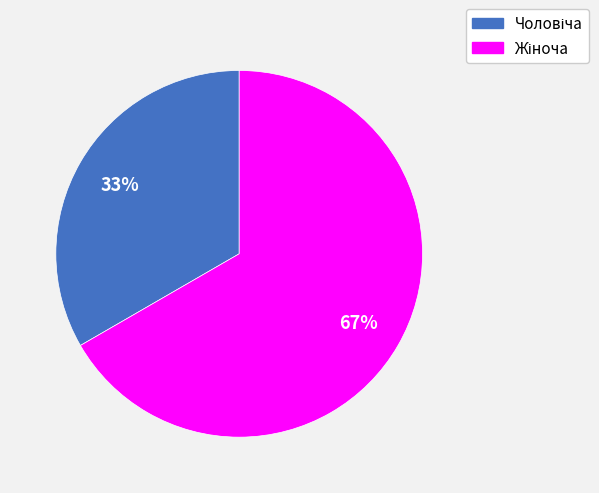

To the nearest percent, what is the average slice percentage?

50%